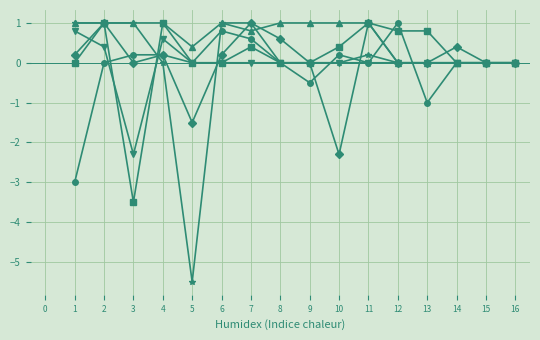

What is the difference between the highest and lowest values at 11?

1.0